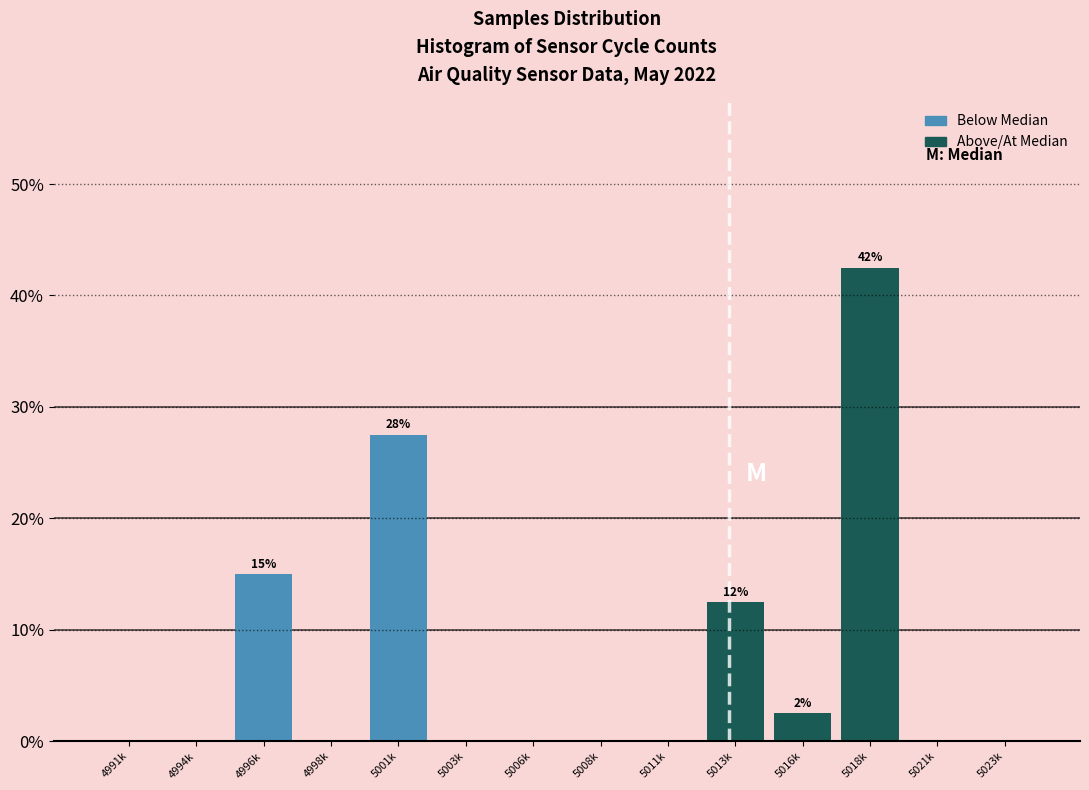

Reading left to right, list all the values displayed in this chart.

4991k=0.0	4994k=0.0	4996k=15.0	4998k=0.0	5001k=27.5	5003k=0.0	5006k=0.0	5008k=0.0	5011k=0.0	5013k=12.5	5016k=2.5	5018k=42.5	5021k=0.0	5023k=0.0